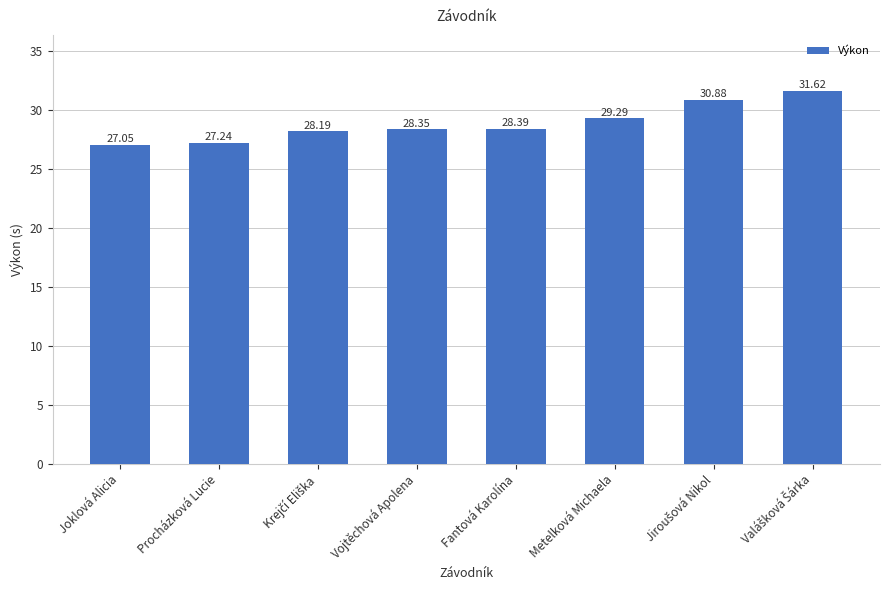

What is the label of the 6th bar from the left?

Metelková Michaela